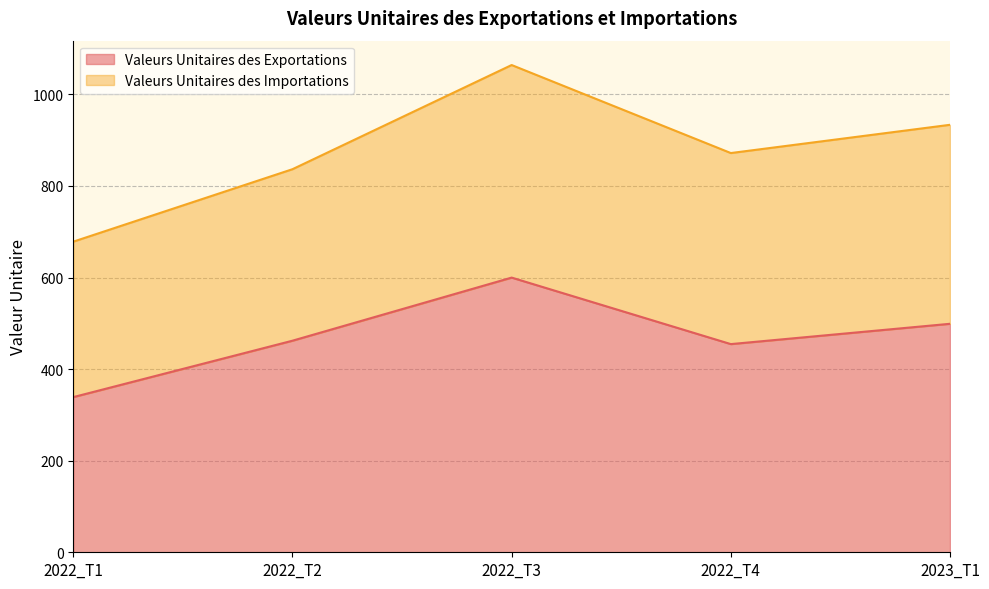

What is the average value?

470.8